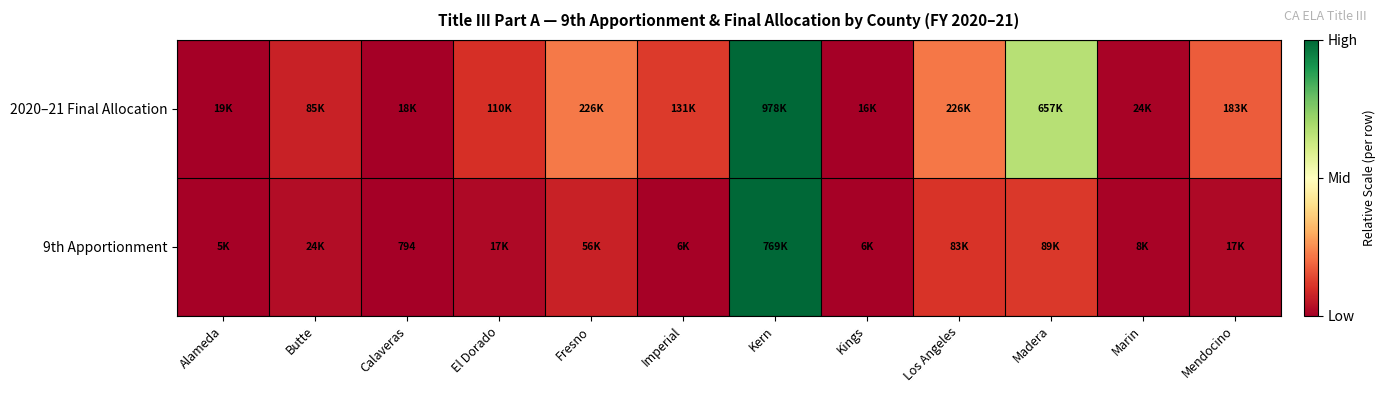

At which label does 9th Apportionment reach its peak?

Kern